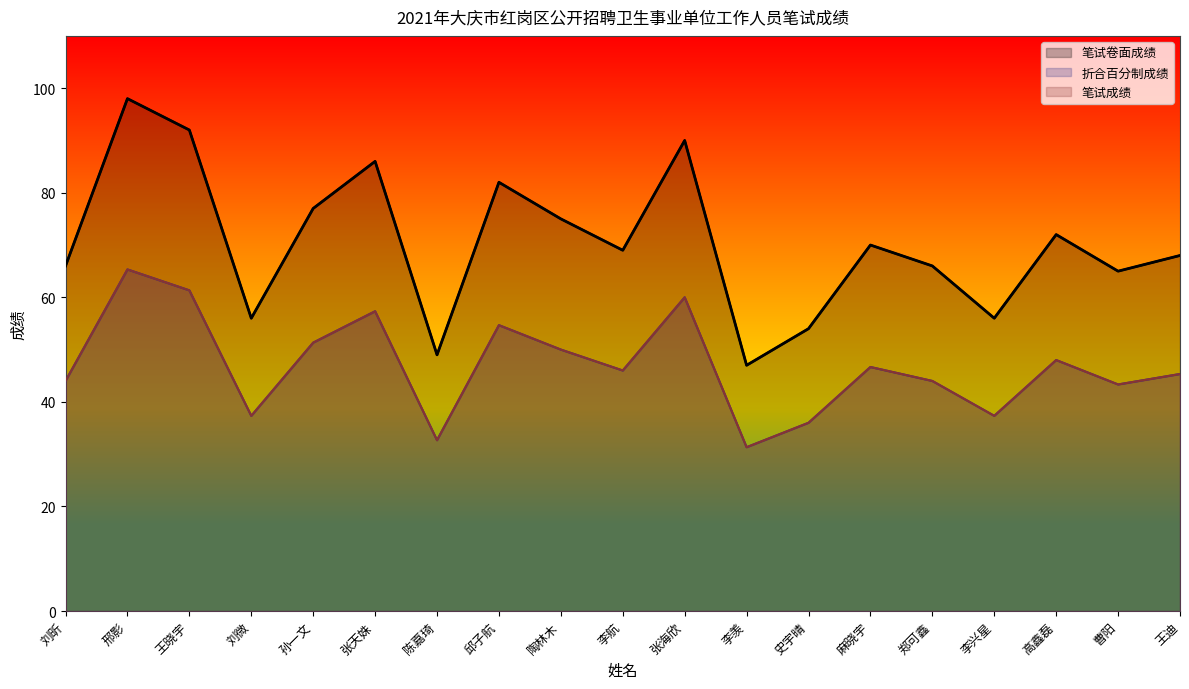

What is the difference between the maximum and second lowest values in the 笔试成绩 series?

32.7